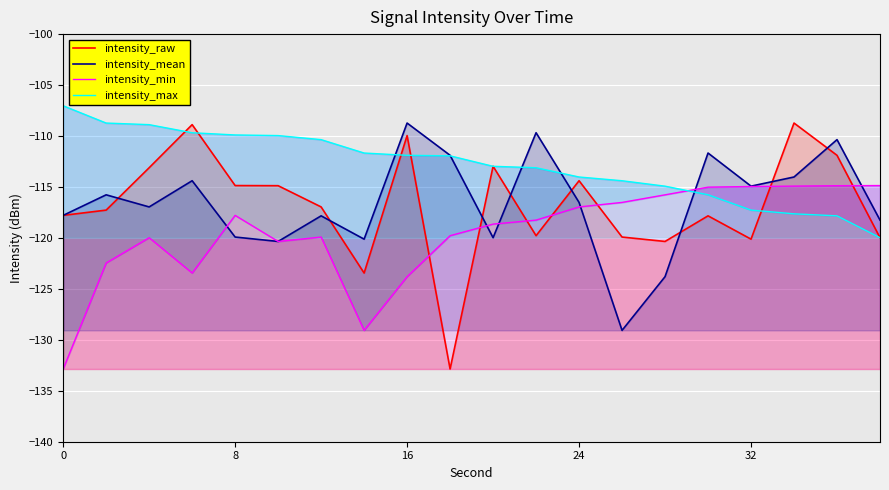

Reading left to right, extract all data points from this chart.

intensity_raw: -117.8	-117.3	-113.1	-108.9	-114.9	-114.9	-117.0	-123.4	-110.0	-132.9	-113.0	-119.8	-114.4	-119.9	-120.3	-117.8	-120.1	-108.7	-111.9	-120.0
intensity_mean: -117.8	-115.8	-117.0	-114.4	-119.9	-120.3	-117.8	-120.1	-108.7	-111.9	-120.0	-109.7	-116.5	-129.1	-123.8	-111.7	-114.9	-114.0	-110.4	-118.3
intensity_min: -132.9	-122.5	-120.0	-123.4	-117.8	-120.3	-119.9	-129.1	-123.8	-119.8	-118.6	-118.3	-117.0	-116.5	-115.8	-115.0	-115.0	-114.9	-114.9	-114.9
intensity_max: -107.0	-108.7	-108.9	-109.7	-109.9	-110.0	-110.4	-111.7	-111.9	-111.9	-113.0	-113.1	-114.0	-114.4	-114.9	-115.8	-117.3	-117.6	-117.8	-120.0